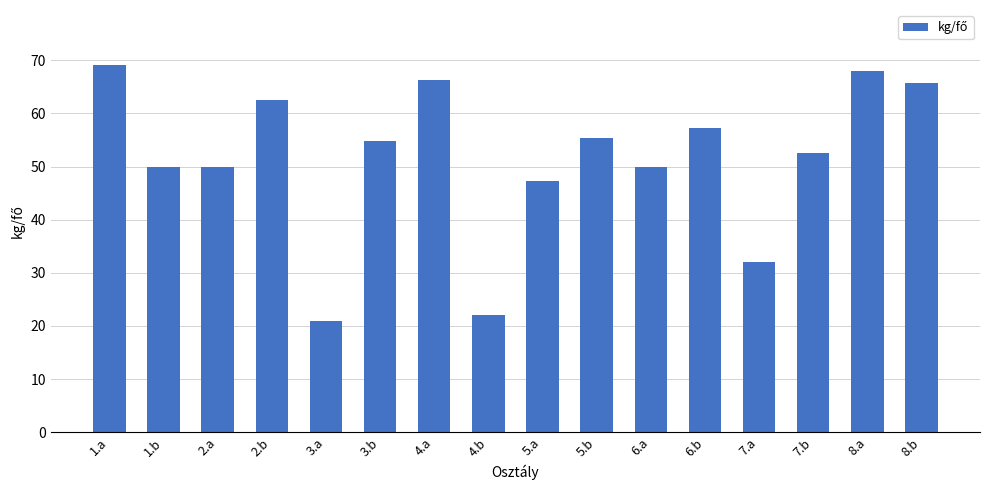

Reading right to left, extract all data points from this chart.

65.7	68.0	52.5	32.0	57.2	50.0	55.4	47.2	22.1	66.3	54.8	21.0	62.6	50.0	50.0	69.1